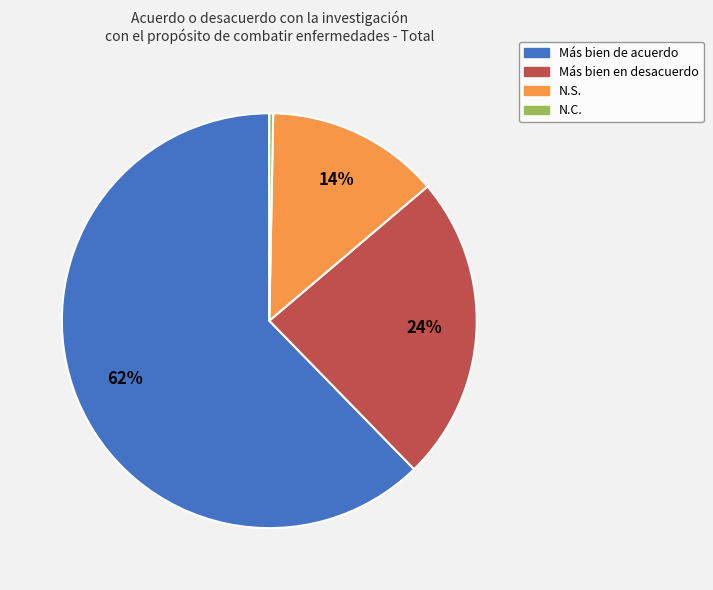

Count the number of slices in the pie.

4